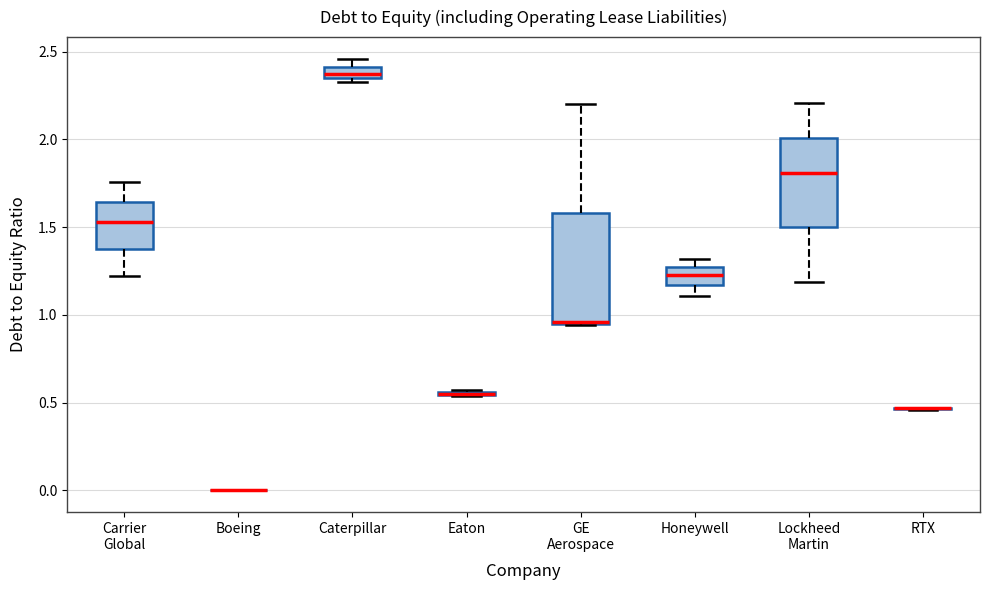

Which box is the tallest, from its lower edge to its upper edge?

GE Aerospace